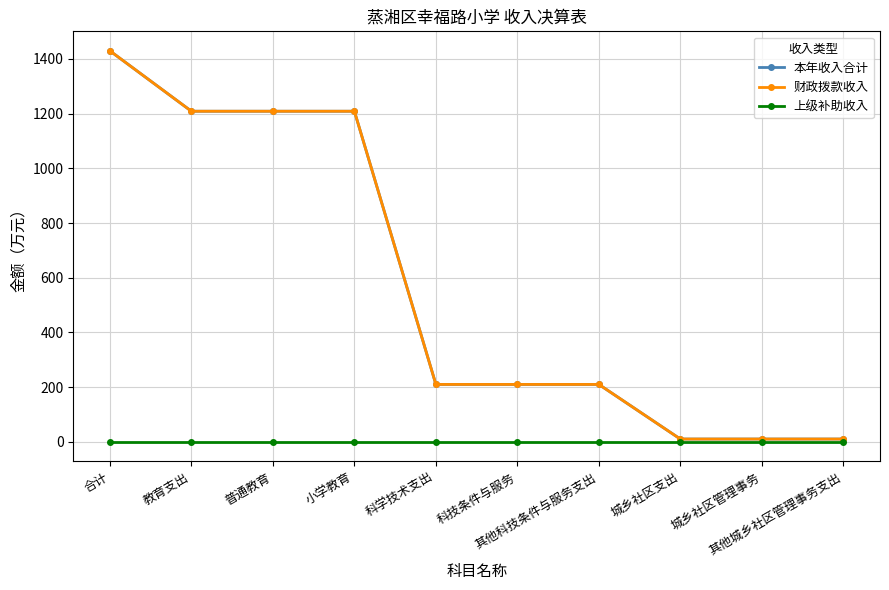

List the series in order of their peak value, lowest first.

上级补助收入, 本年收入合计, 财政拨款收入